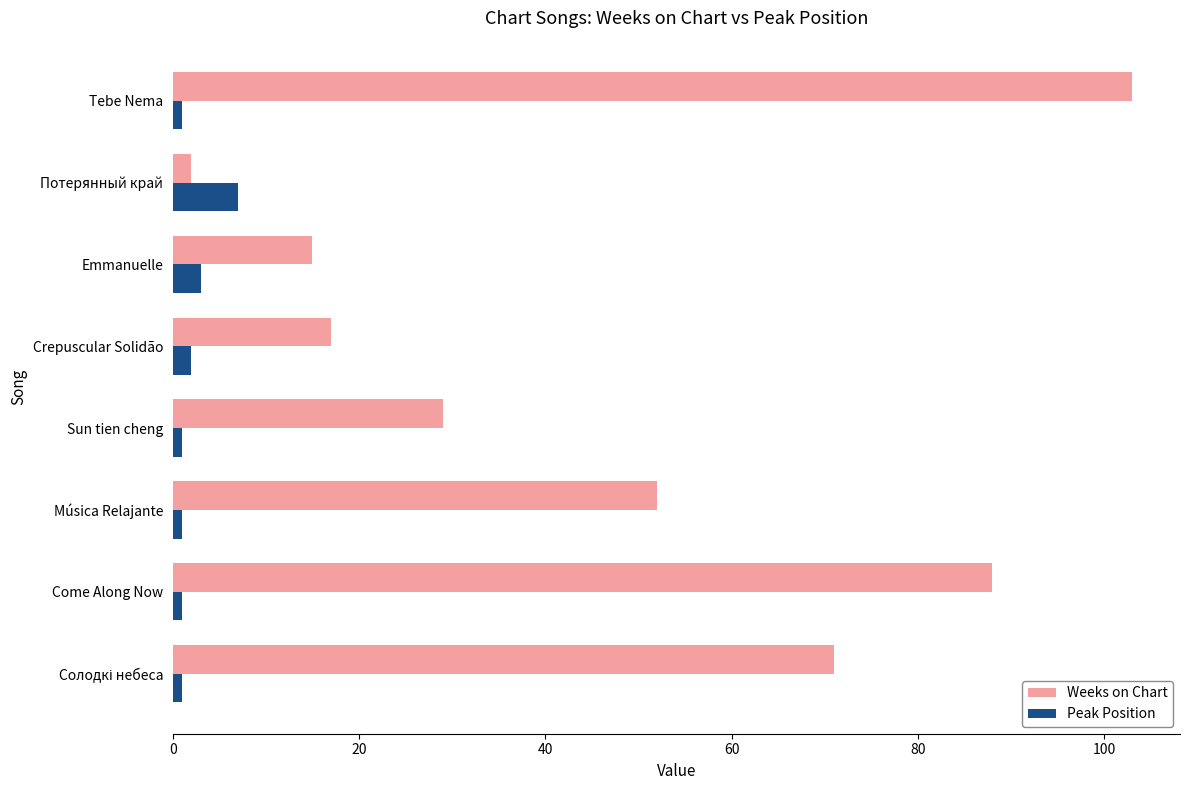

At which label is Peak Position closest to 4?

Emmanuelle